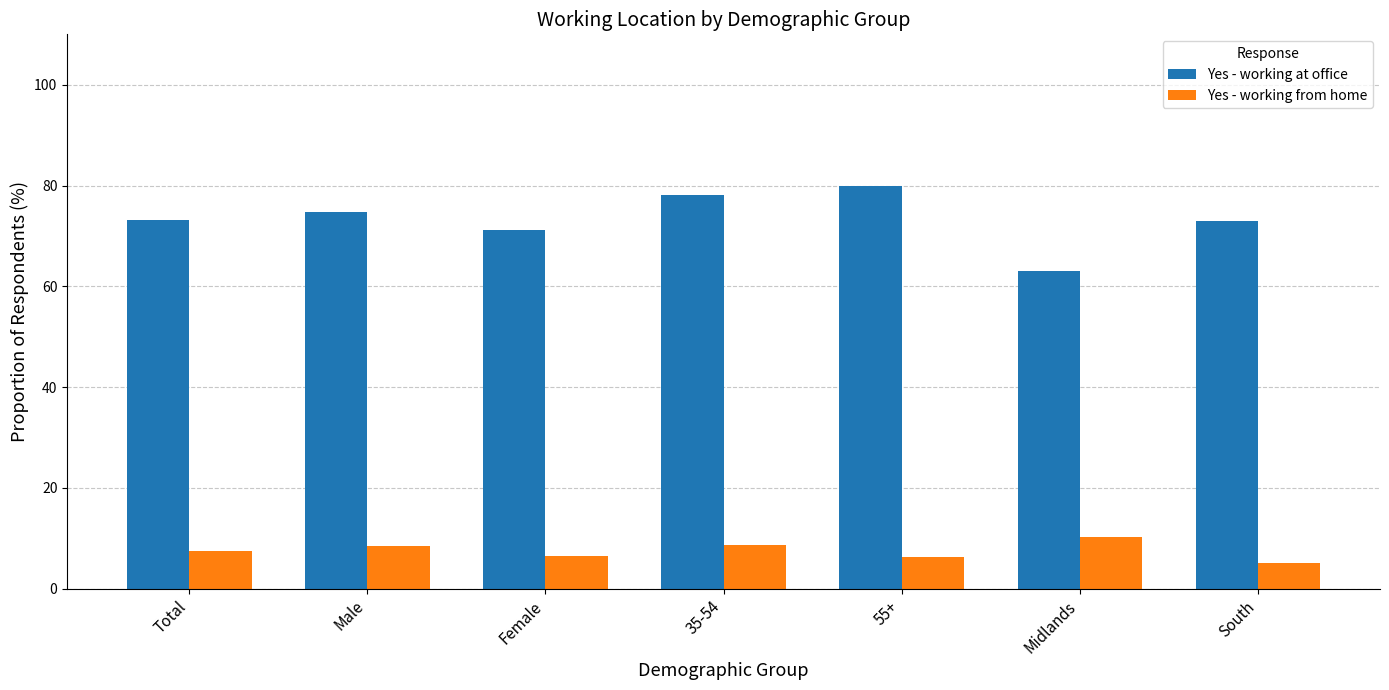

The Yes - working at office series shows 14.9 at Midlands. True or false?

False